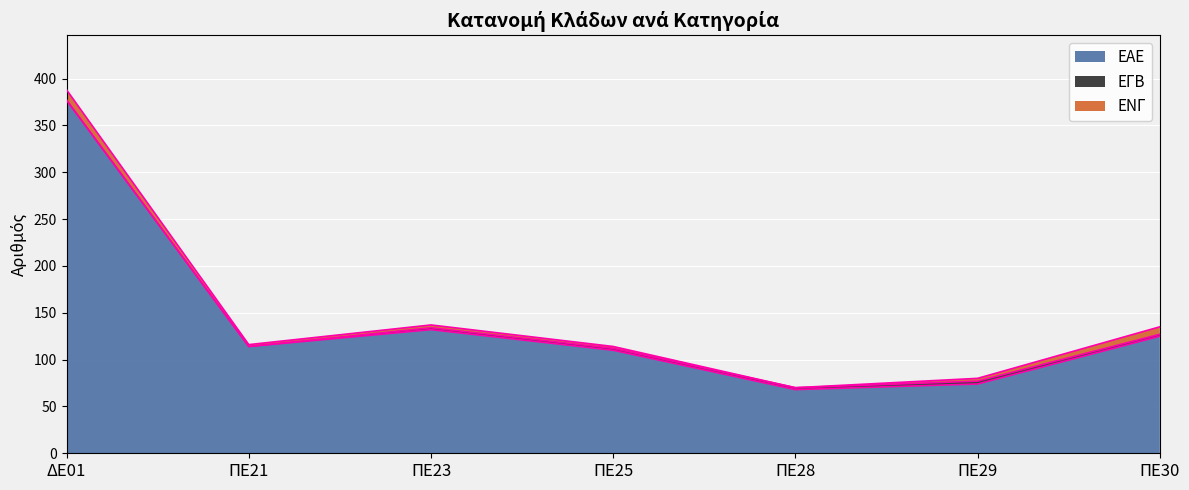

What is the difference between the ΕΑΕ values at ΔΕ01 and ΠΕ21?

263